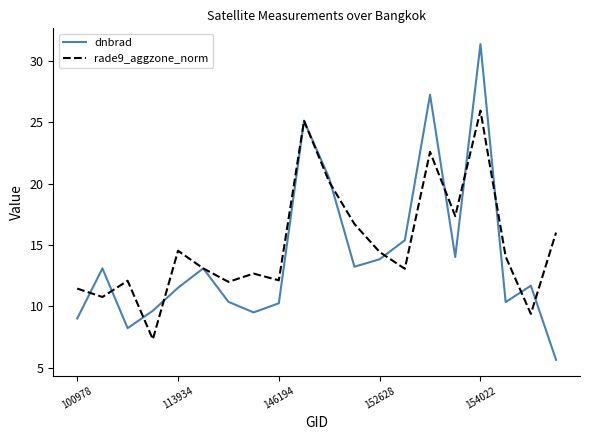

What are all the series names shown in the legend?

dnbrad, rade9_aggzone_norm